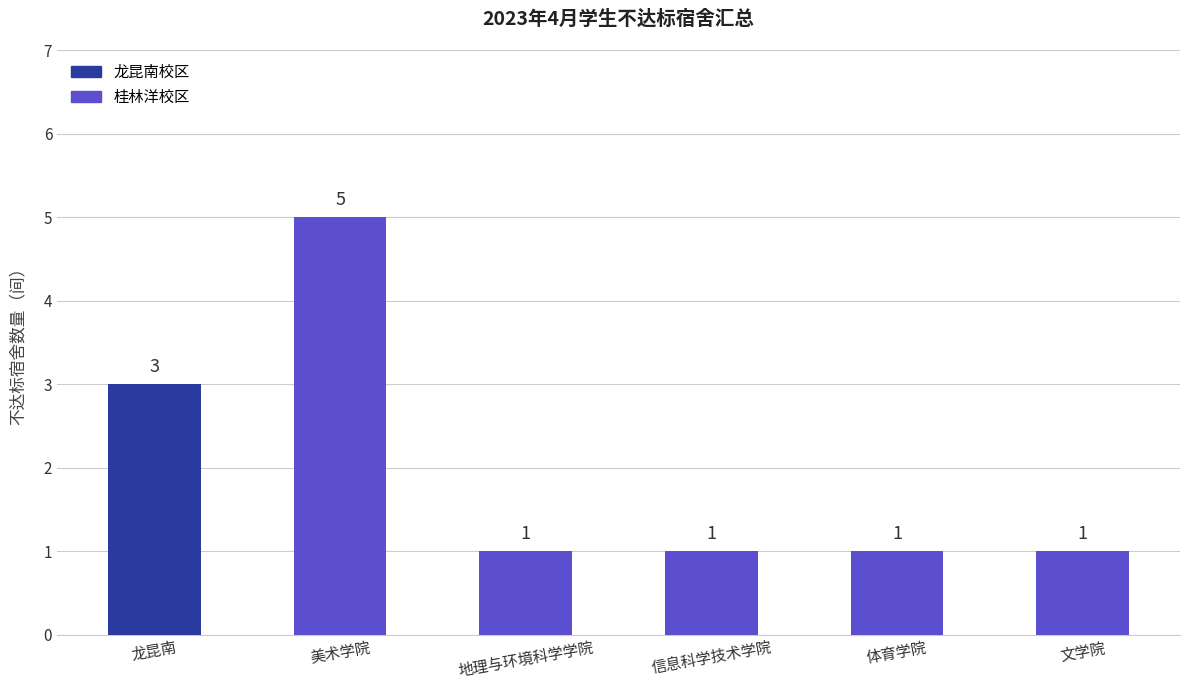

Which category has the highest value across all series?

美术学院